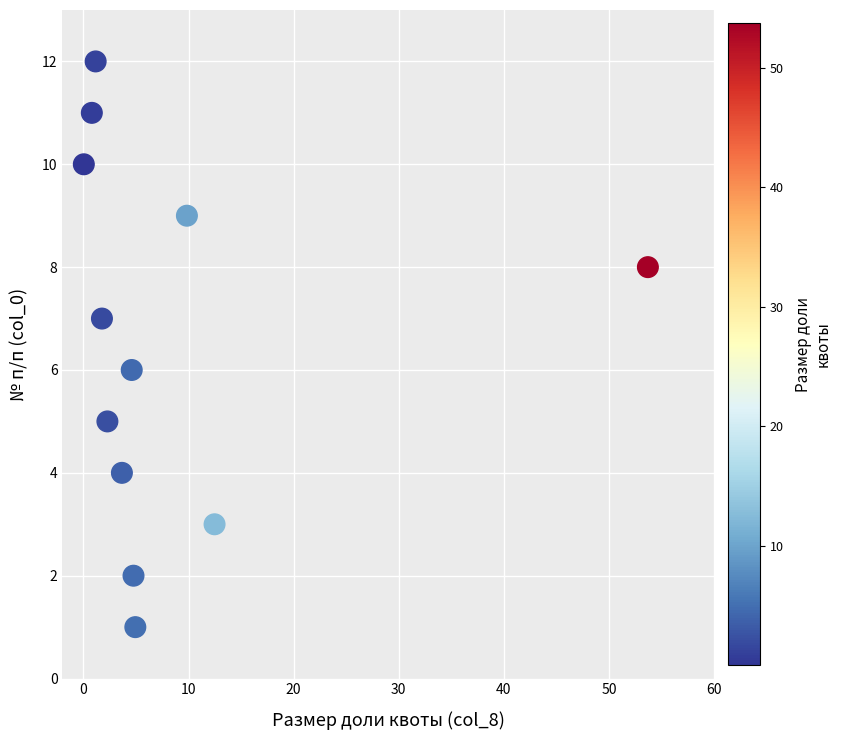

What is the range of Y values (max minus min)?

11